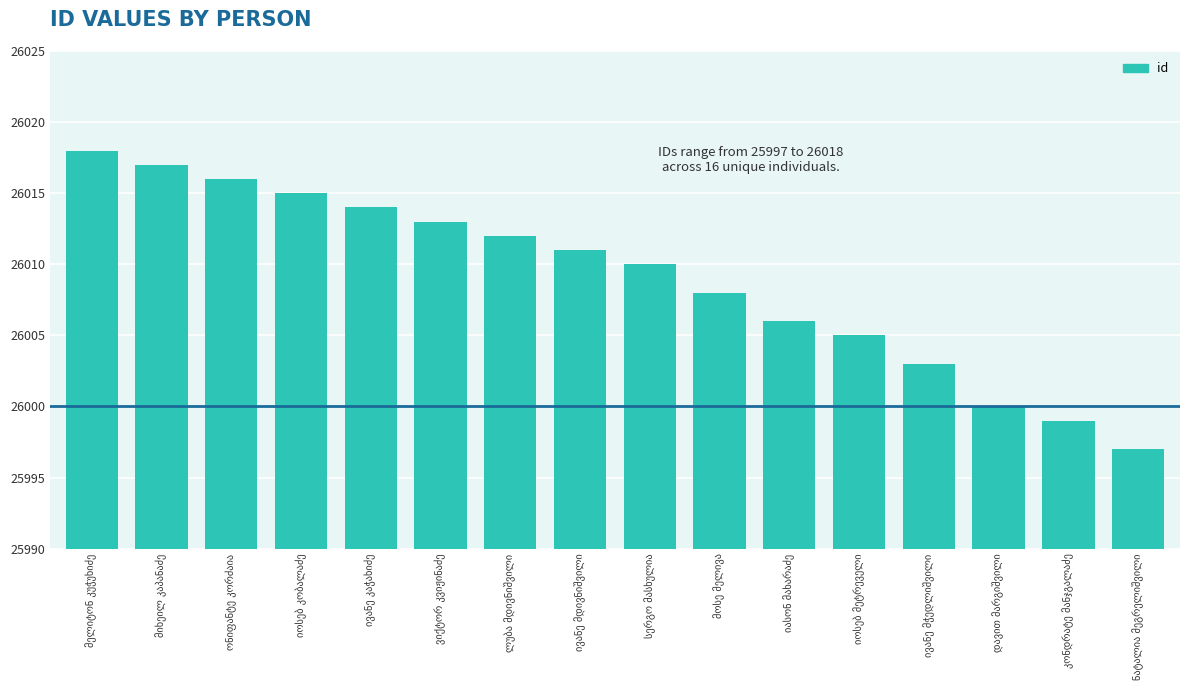

What is the difference between the maximum and second lowest values?

19